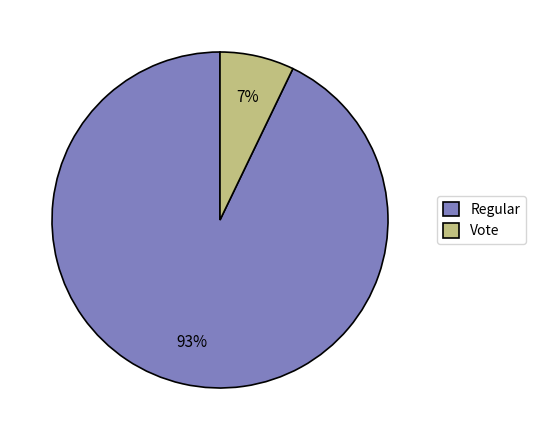

To the nearest percent, what is the average slice percentage?

50%